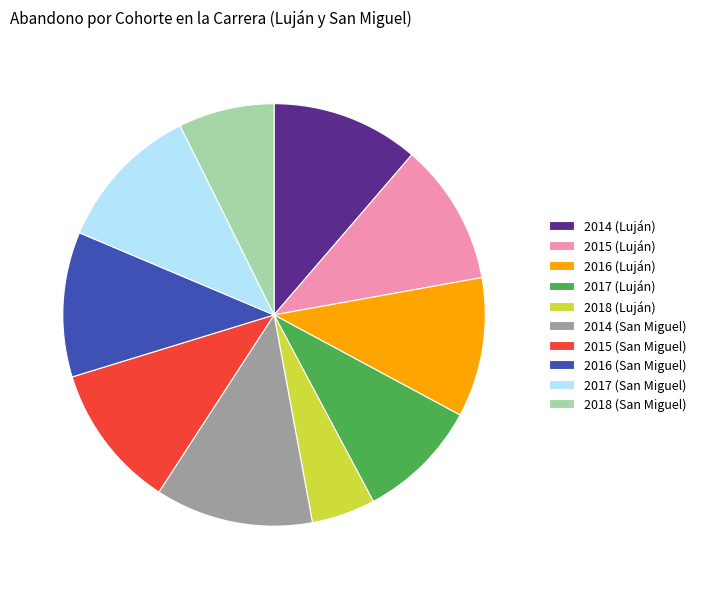

Count the number of slices in the pie.

10